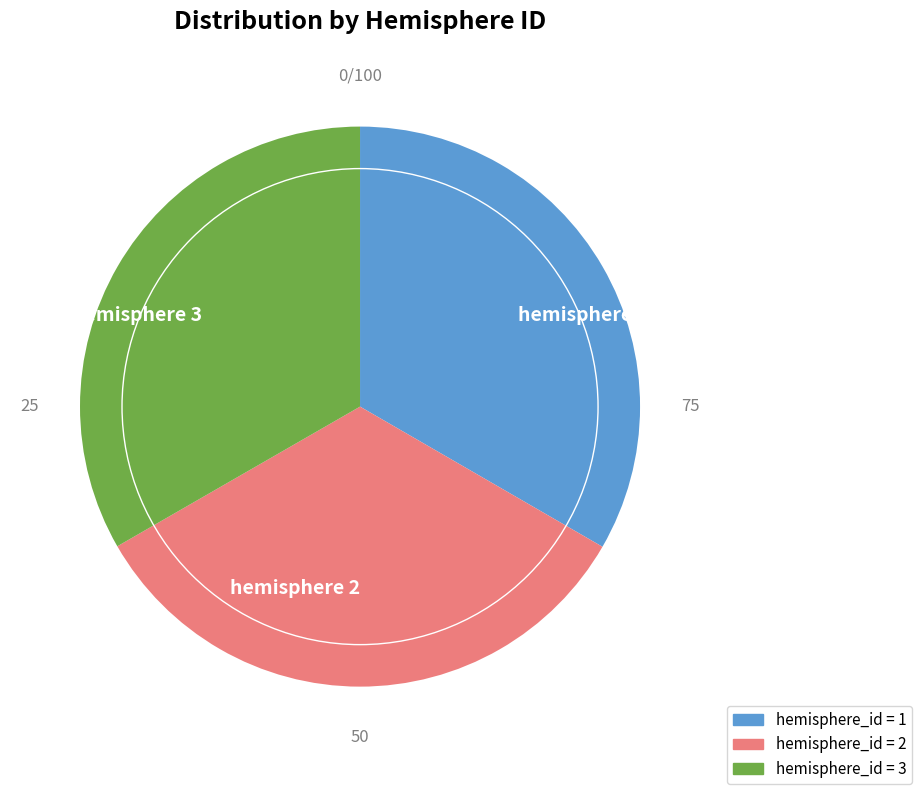

True or false: hemisphere 1 accounts for 40% of the total.

False